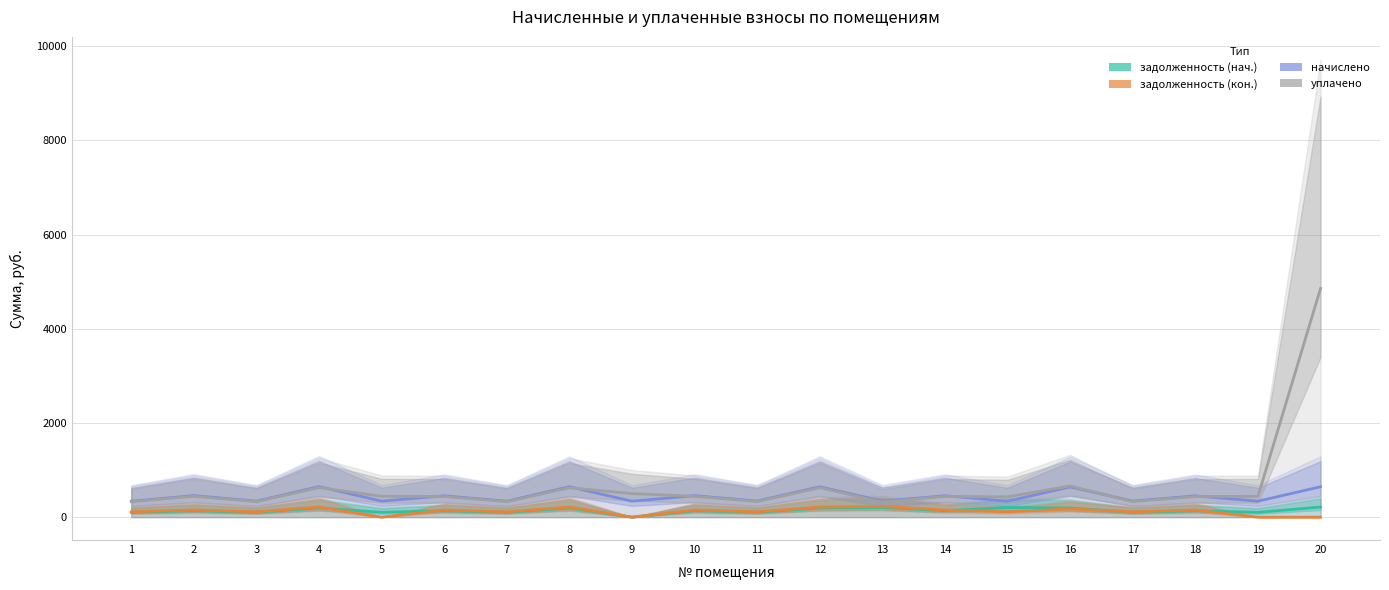

The value of начислено at 19 is 184.4. True or false?

False